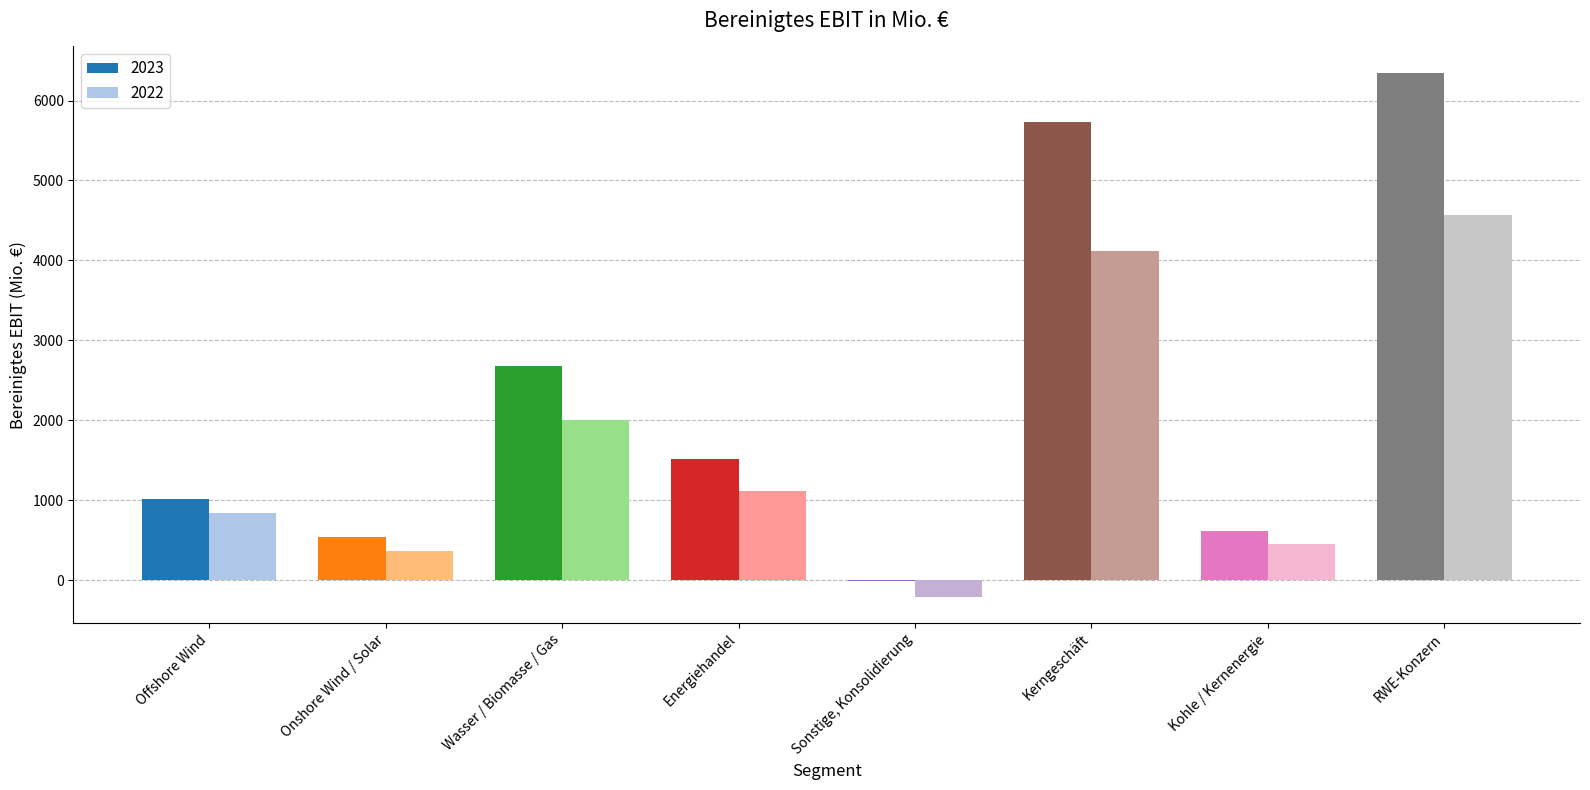

What is the difference between the maximum and minimum values in the 2022 series?

4778